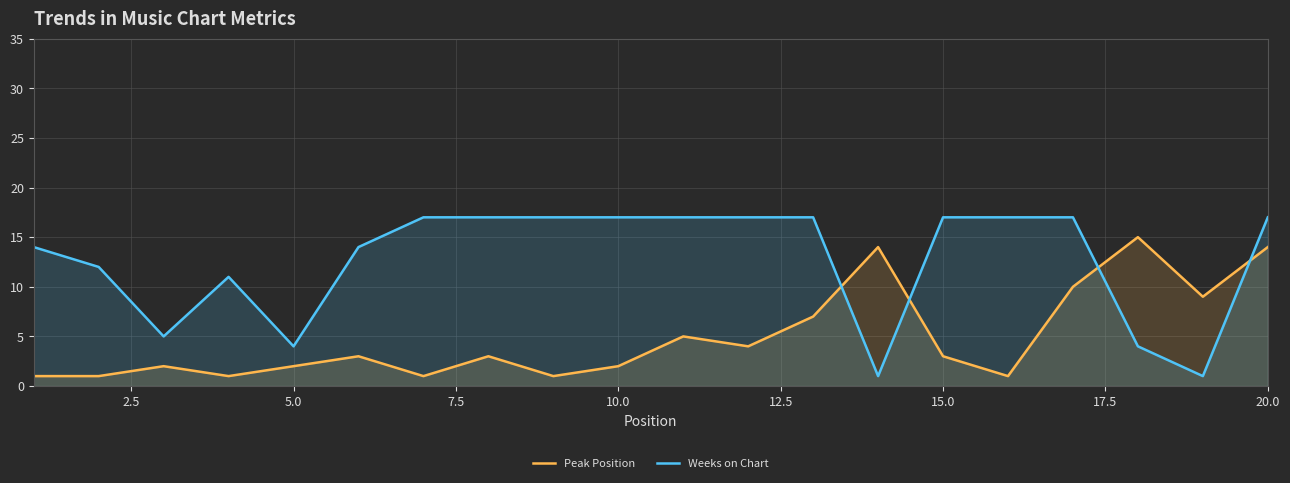

Which series has the widest spread of values?

Weeks on Chart